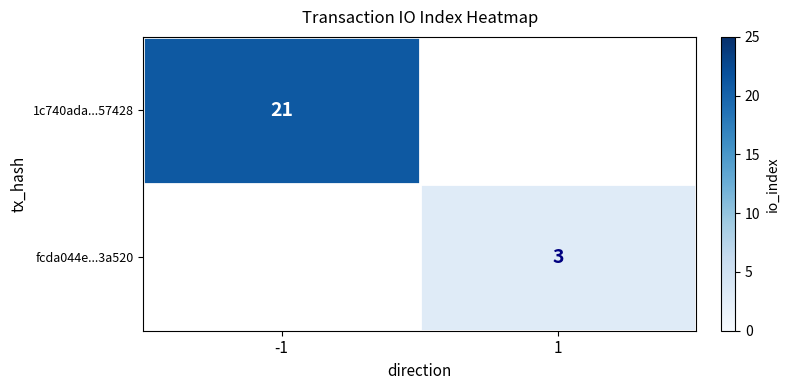

What is the greatest value displayed?

21.0